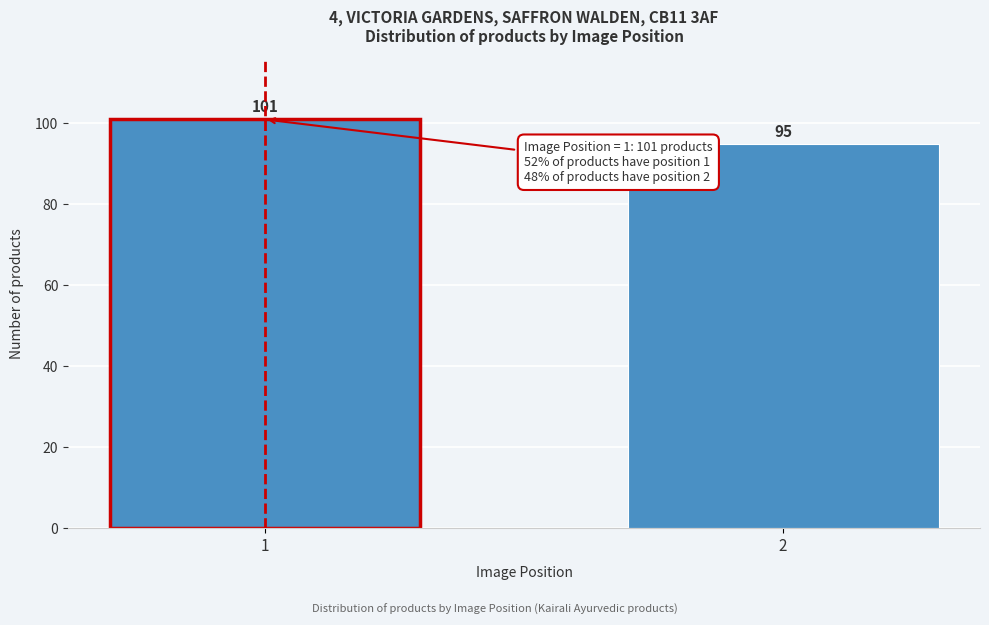

Reading right to left, extract all data points from this chart.

2=95	1=101